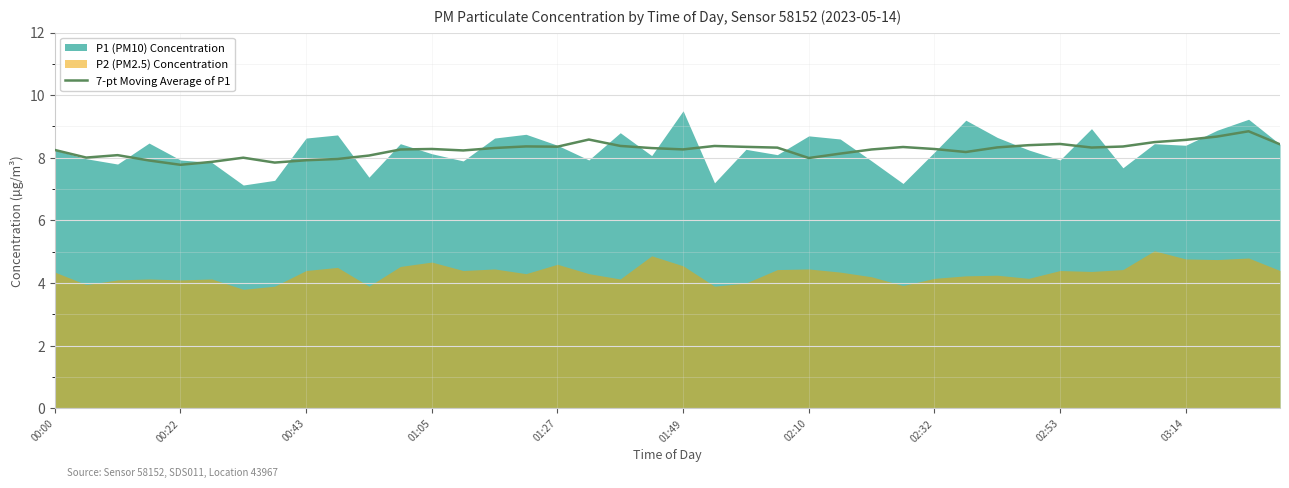

The value of 7-pt Moving Average of P1 at 02:32 is 13.1. True or false?

False